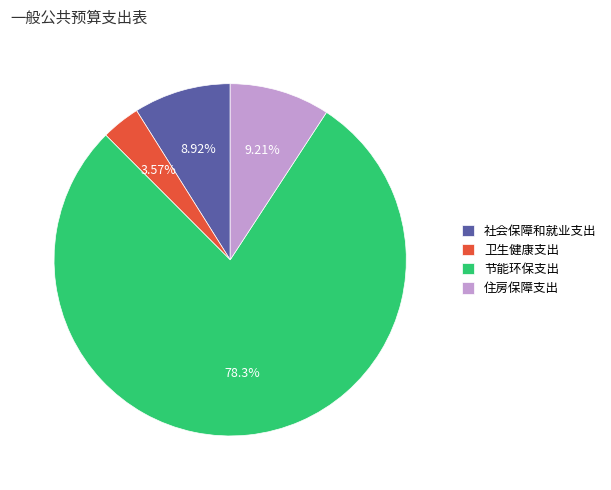

Count the number of slices in the pie.

4